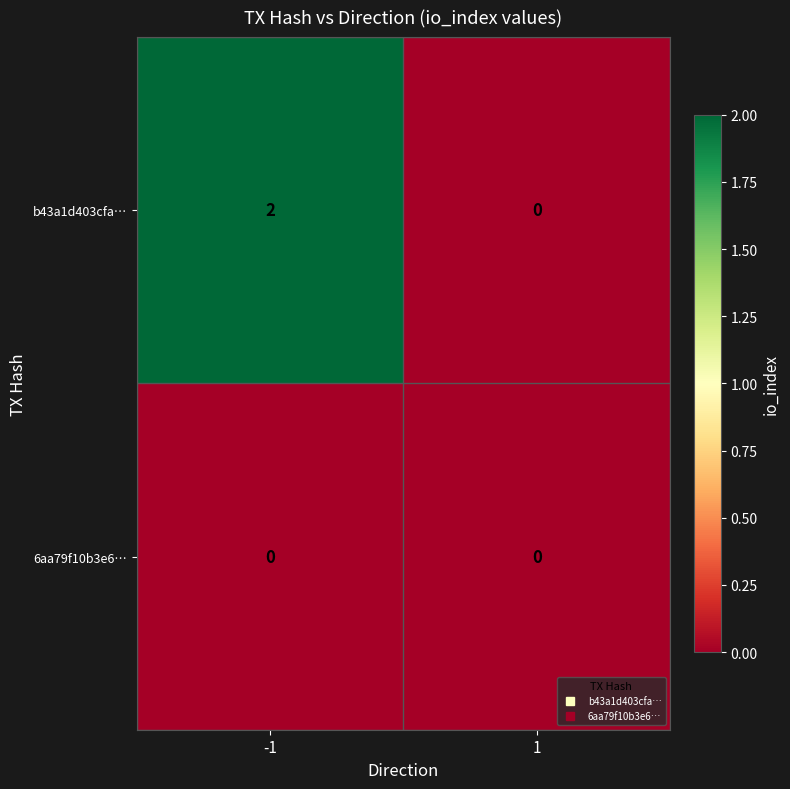

List the series in order of their overall mean, highest first.

b43a1d403cfa…, 6aa79f10b3e6…